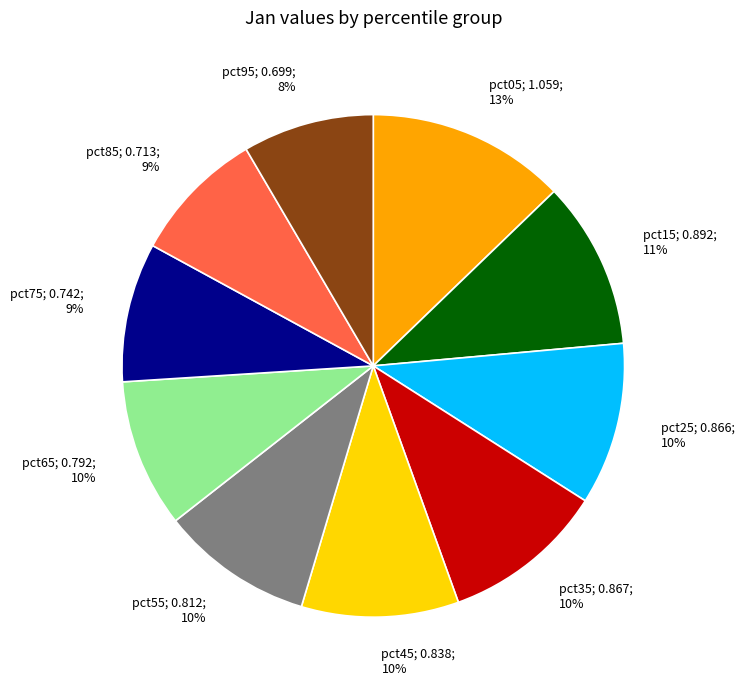

Is it true that pct65; 0.792; 10% is 23% of the pie?

False